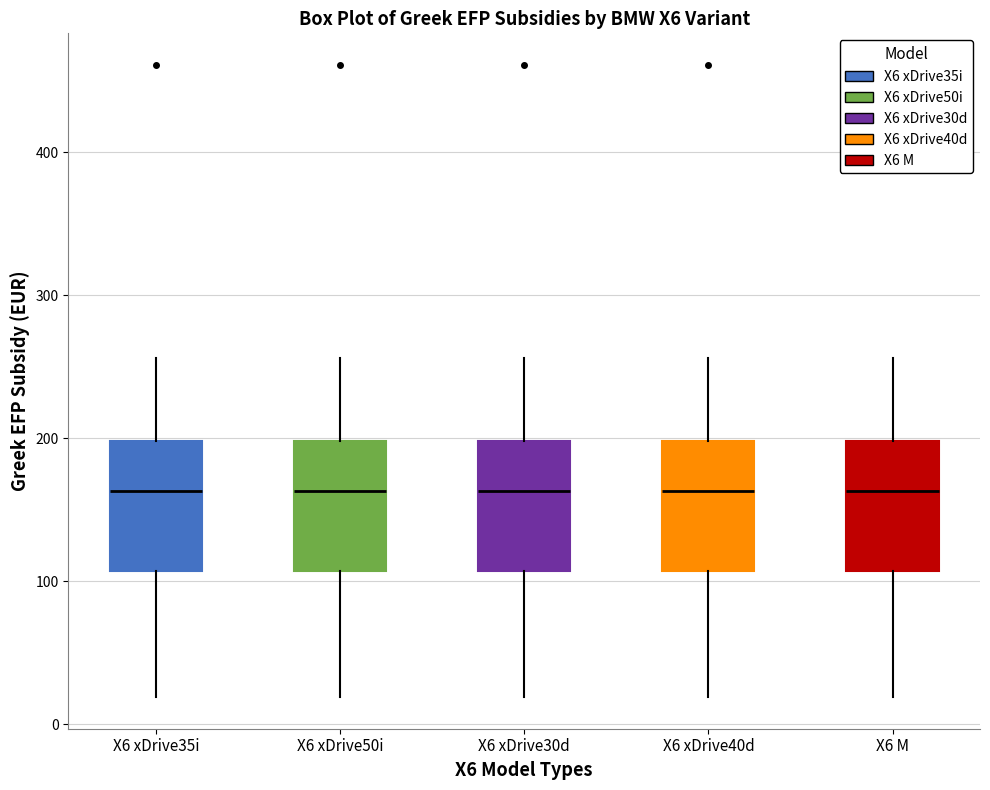

Where does the lower whisker of the box for X6 xDrive40d end on the y-axis? The values are not printed on the chart, so give them approximately, as read against the axis.

20